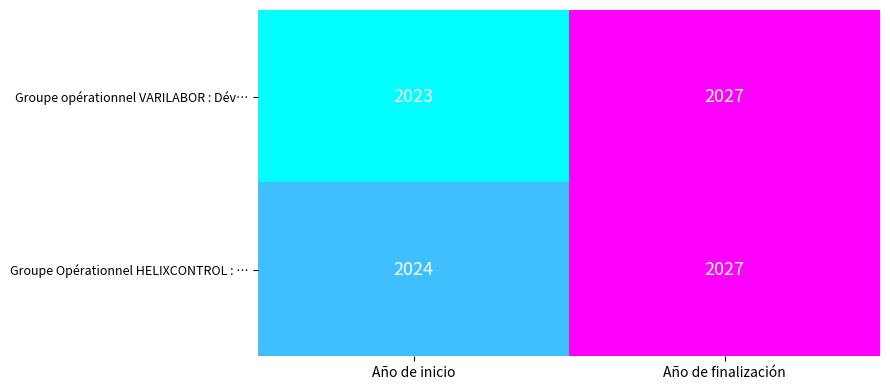

What is the lowest value of the Groupe Opérationnel HELIXCONTROL : … series?

2024